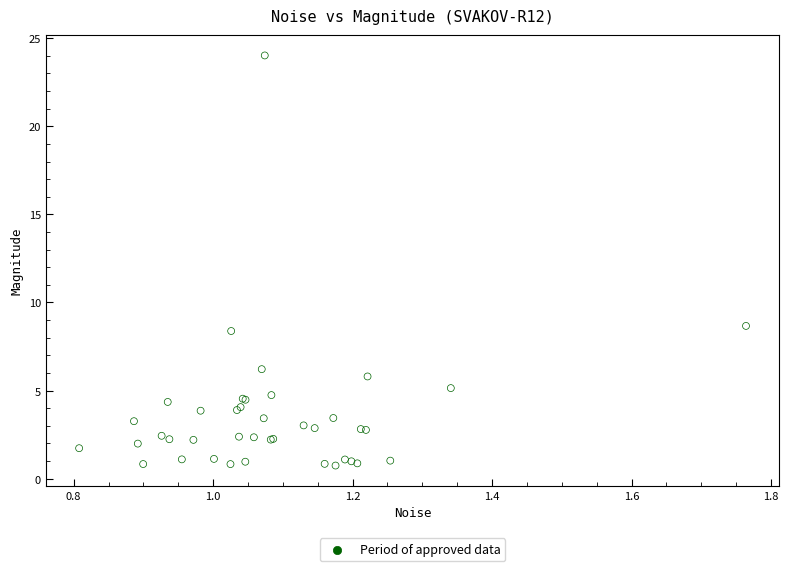

What Y value in the scatter plot is closest to 12?

8.7